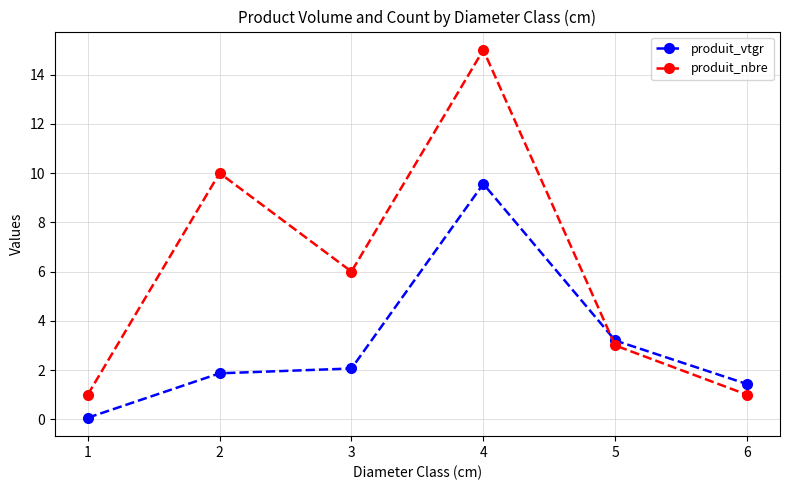

Is the value of produit_nbre at 2 greater than the value of produit_vtgr at 3?

Yes